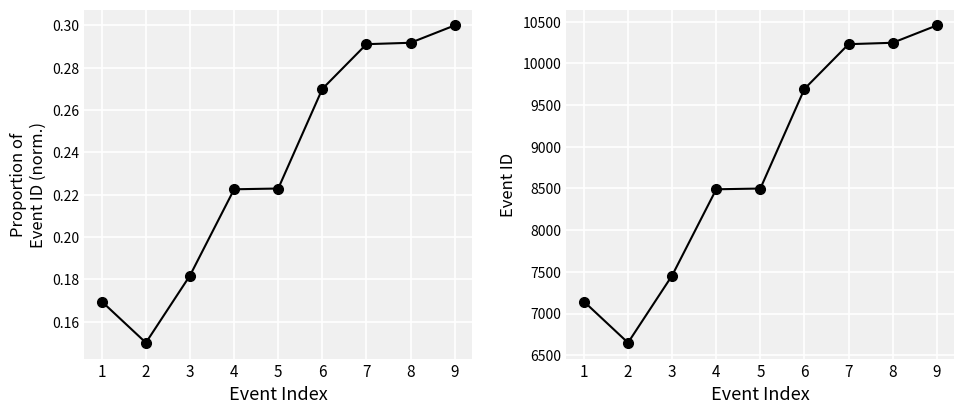

What is the spread (max minus min) of values at 9?

10454.7